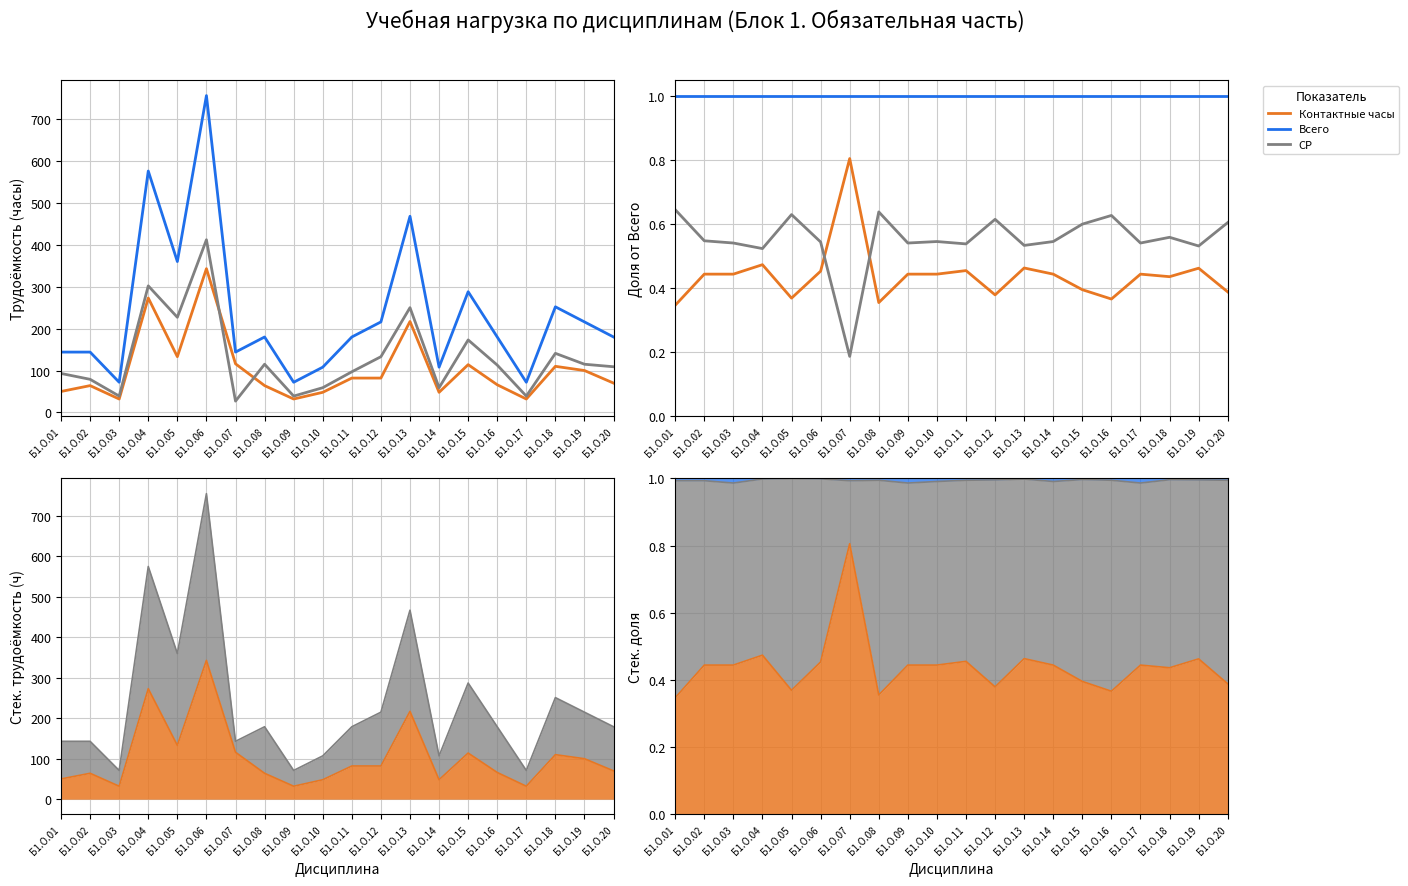

What are all the series names shown in the legend?

Контактные часы, Всего, СР